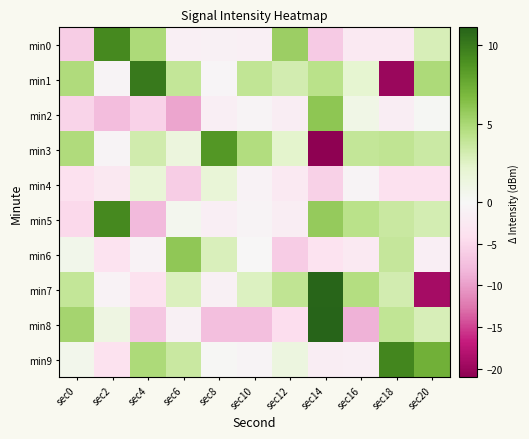

Which series has the widest spread of values?

min7